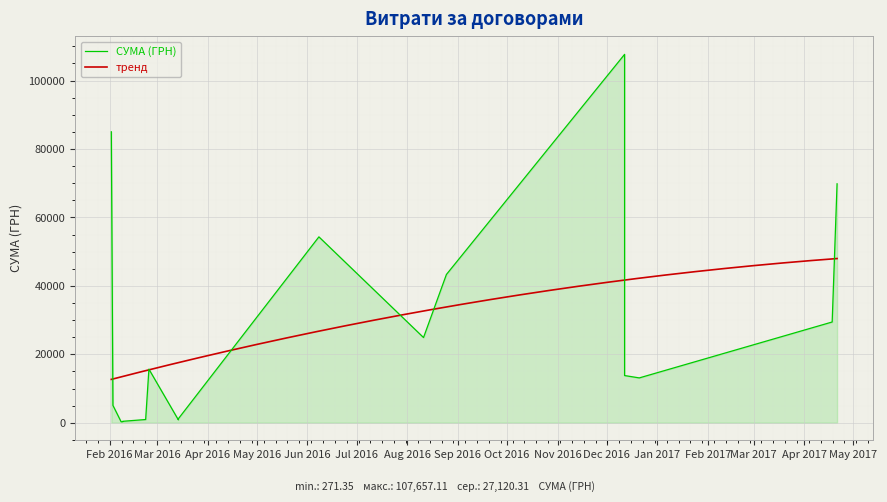

What is the smallest value displayed?

271.4